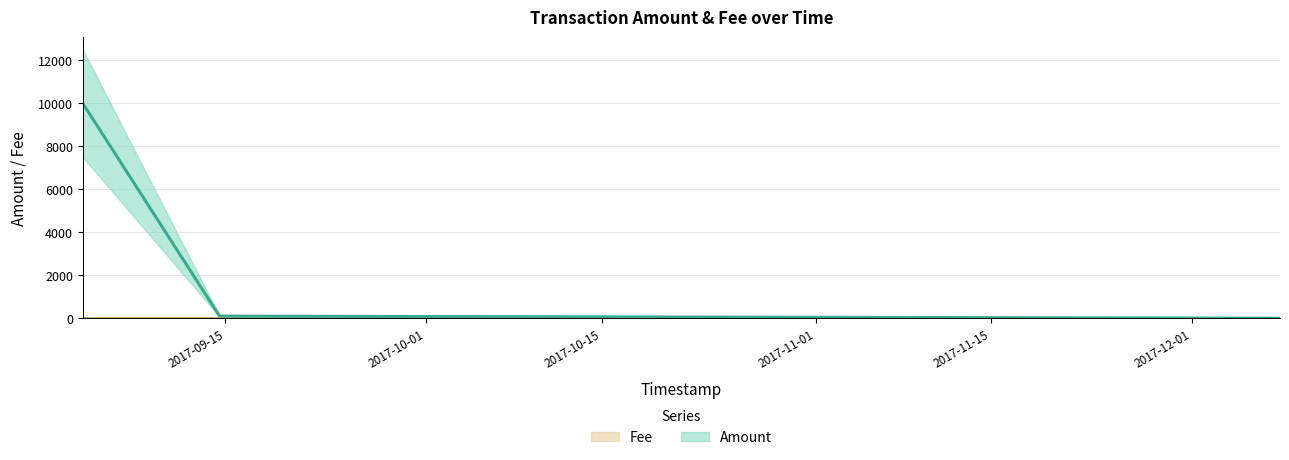

True or false: Fee has a value of 1 at 2017-12-07 23:29:55.

True